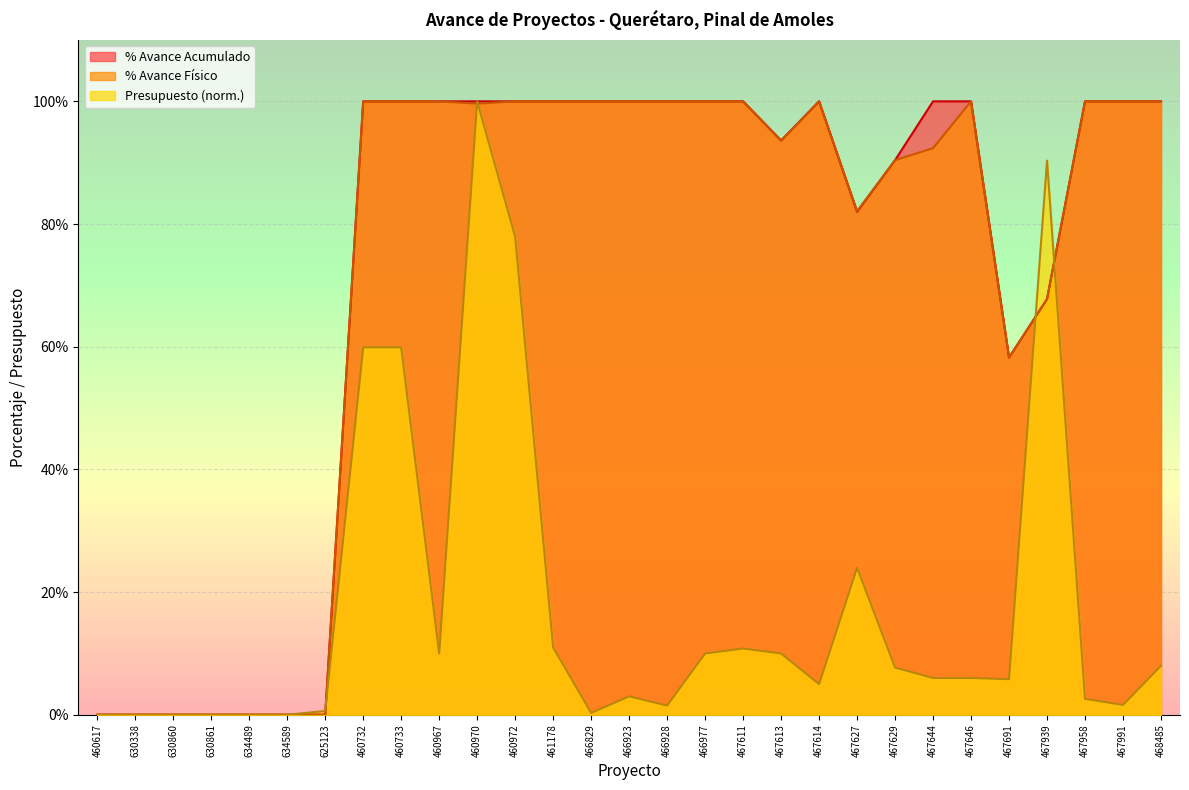

What is the greatest value displayed?

100.0